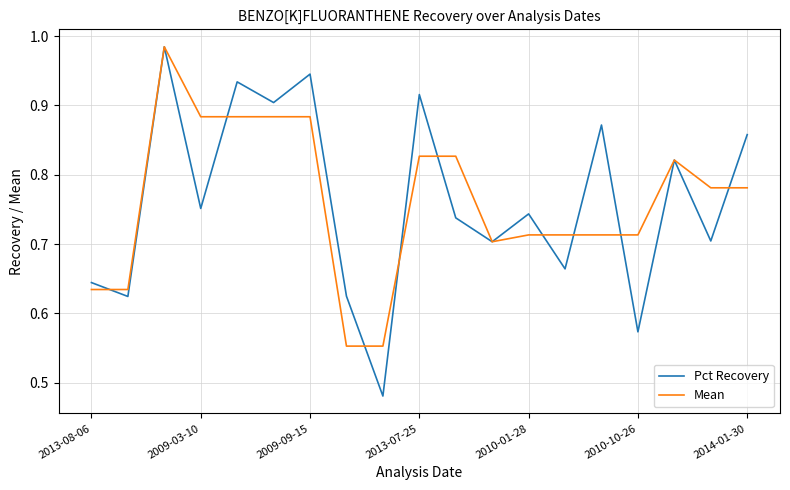

Which series has the widest spread of values?

Pct Recovery